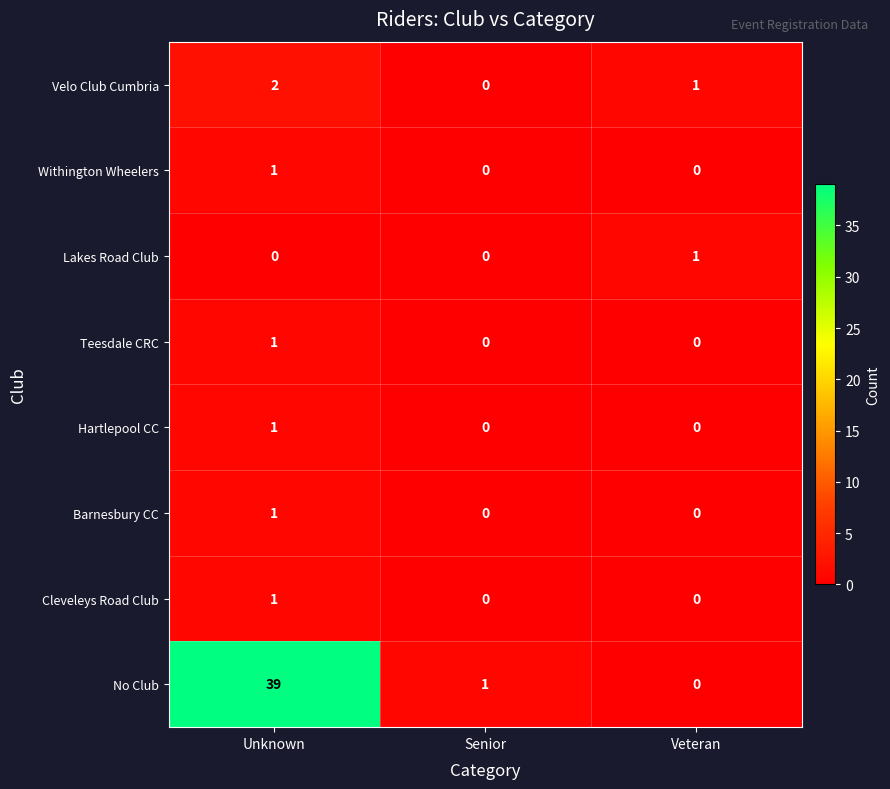

The value of Cleveleys Road Club at Unknown is 1. True or false?

True